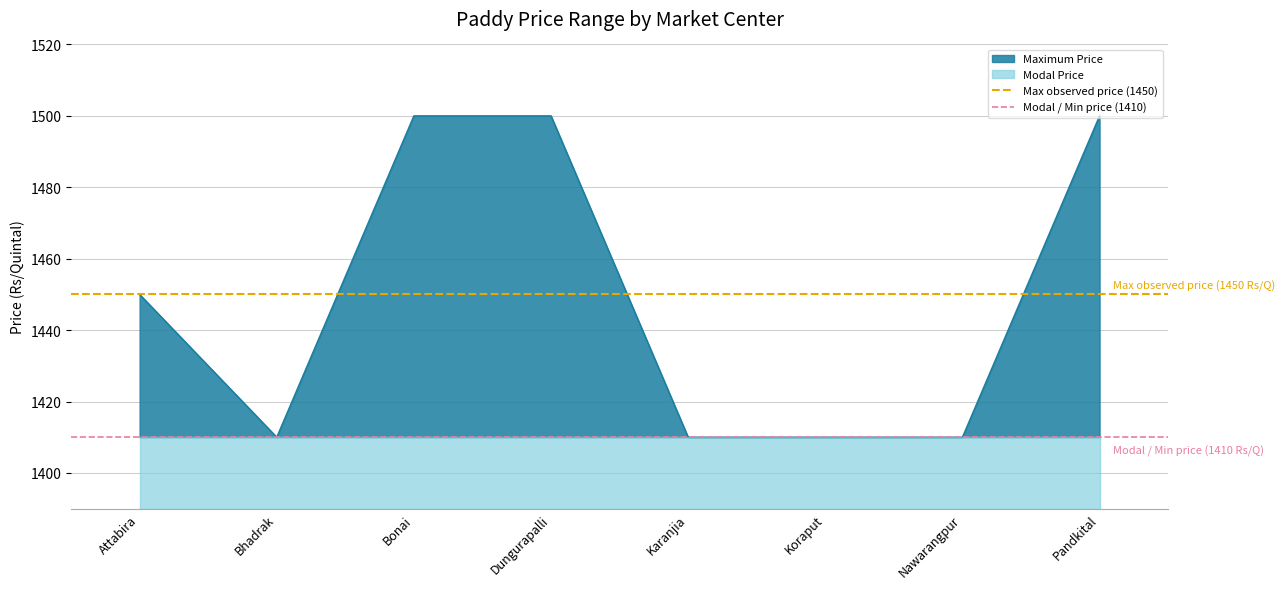

The value of Modal / Min price (1410) at Attabira is 2299. True or false?

False